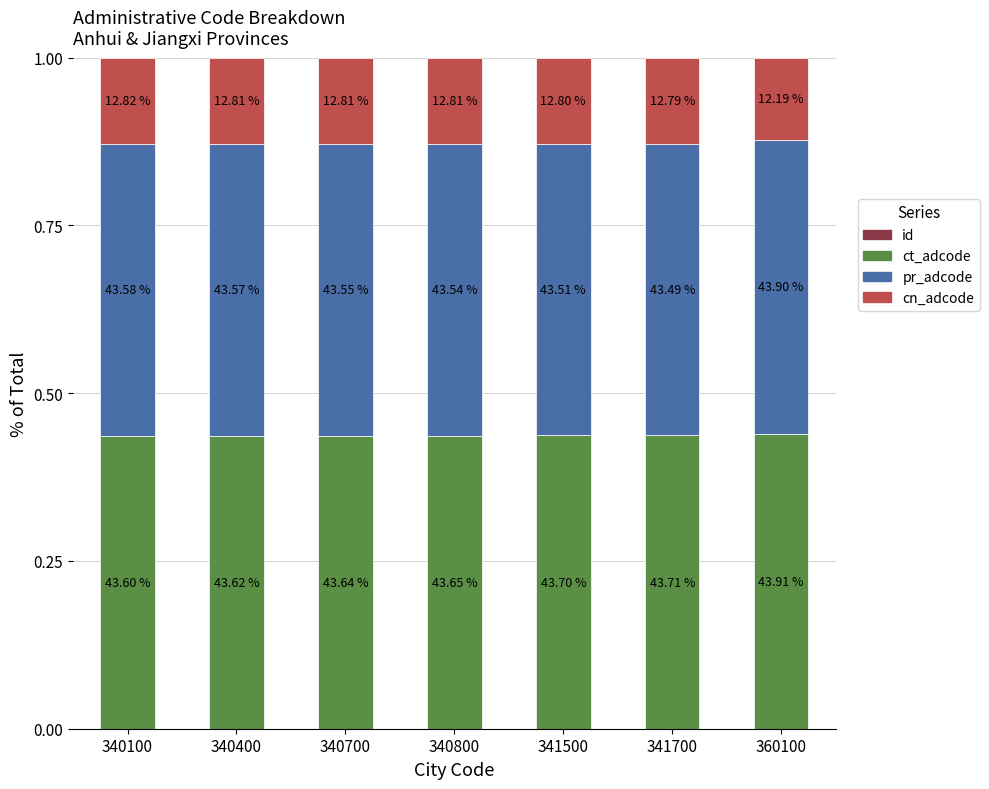

Does the chart contain stacked bars?

Yes